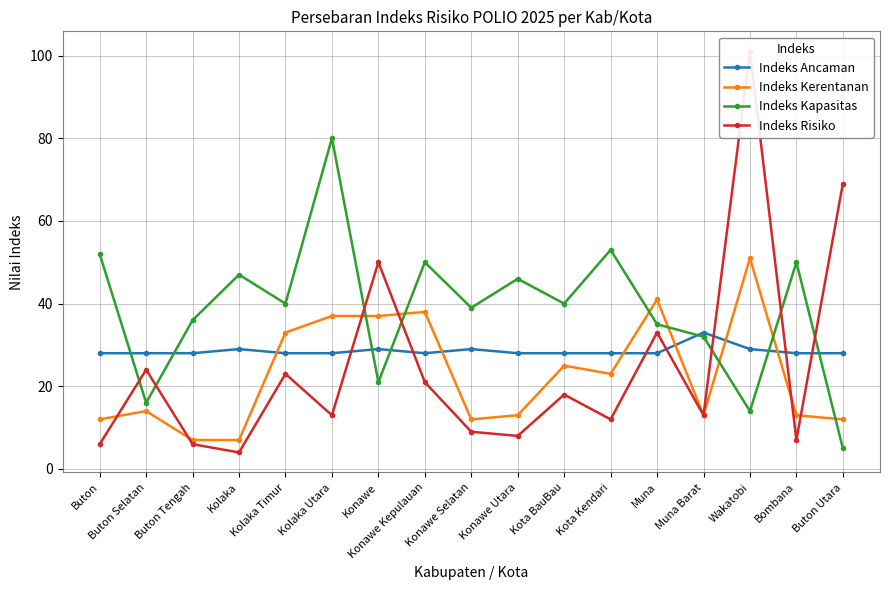

How many times do Indeks Kerentanan and Indeks Ancaman cross each other?

6